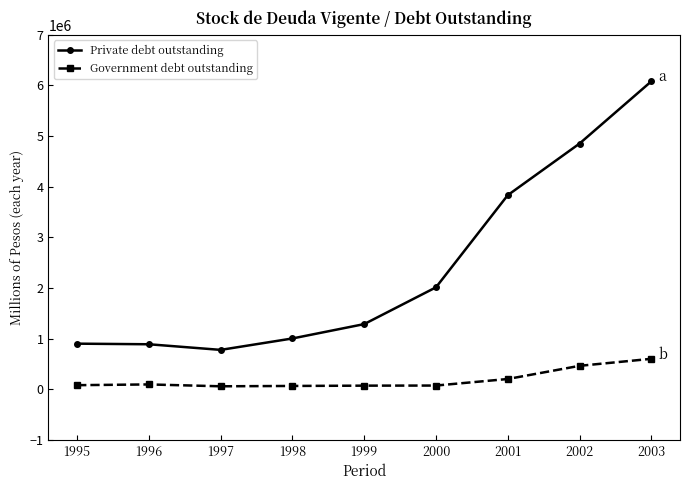

At how many categories does at least one series exceed 1536428?

4